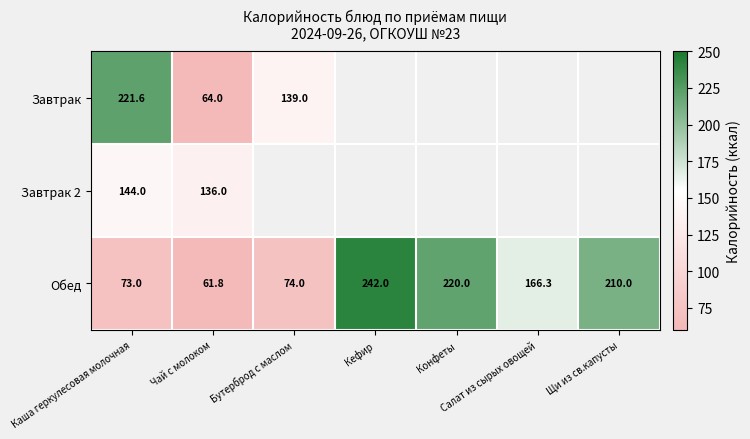

What is the difference between the highest and lowest values at Чай с молоком?

74.2